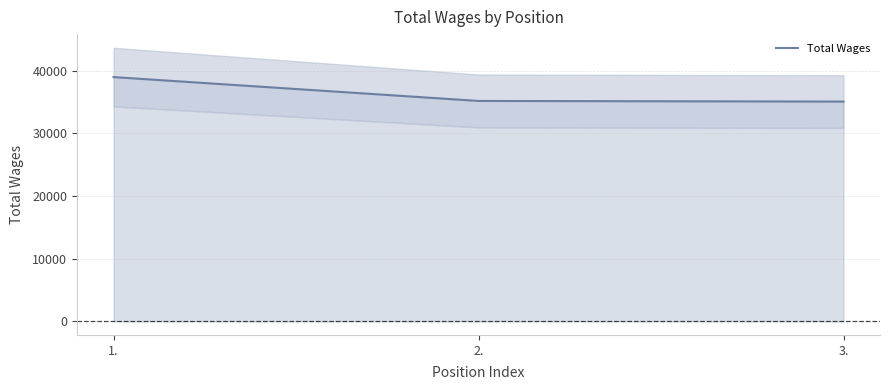

How many data points are less than 35191?

1